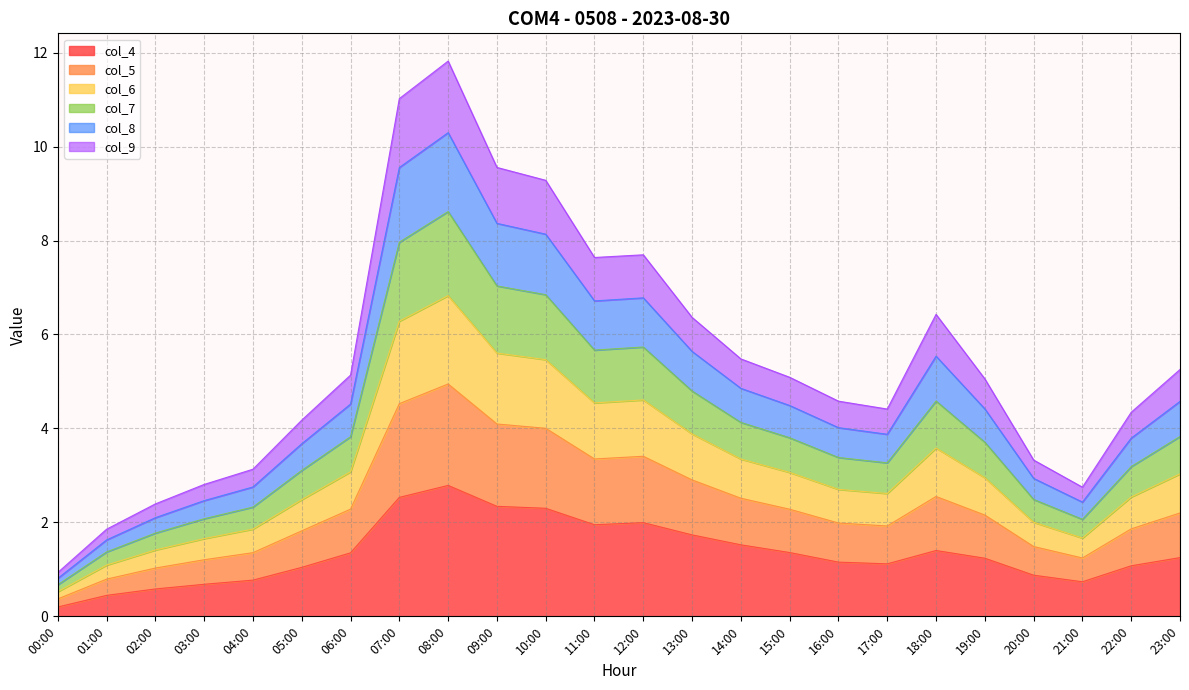

What is the label of the 8th point from the left?

07:00